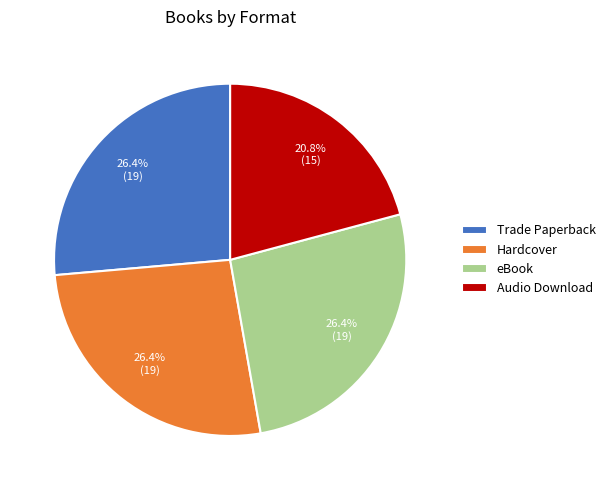

Which slice is the smallest?

Audio Download